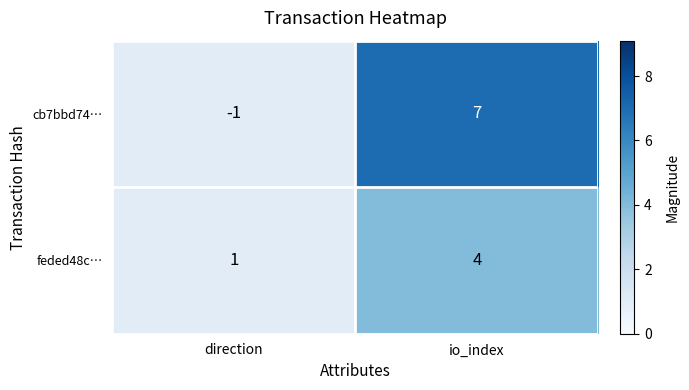

What is the smallest value displayed?

-1